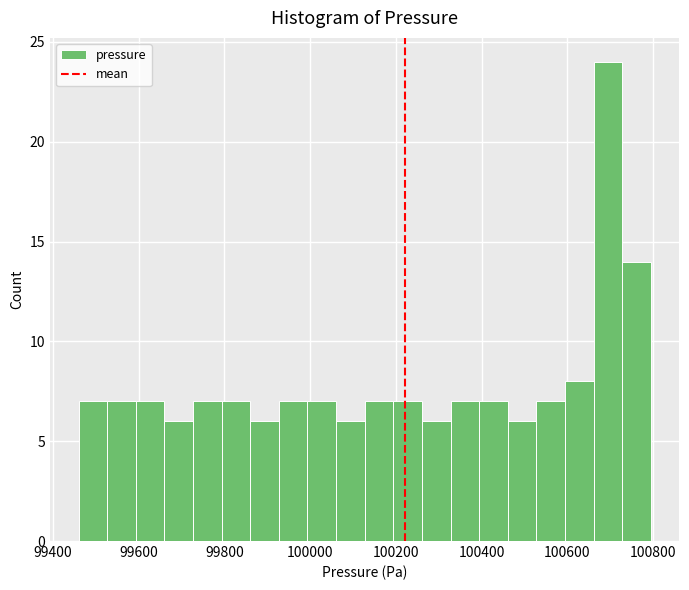

Read against the x-axis, roughly where is the centre of the tallest bar?

100700